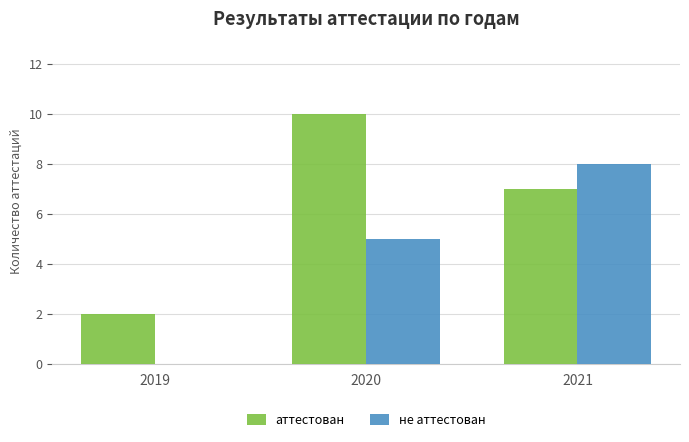

What is the sum of all не аттестован values?

13